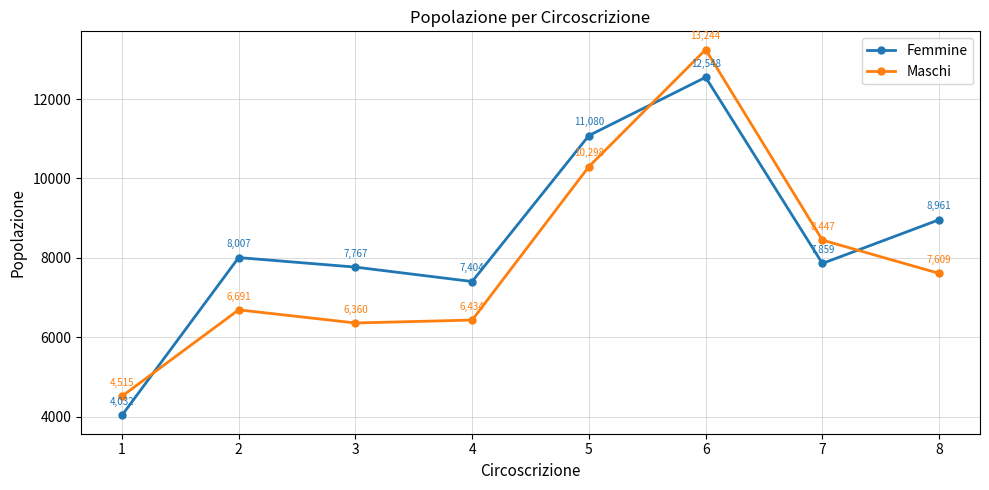

How many data points in Maschi are less than 7609?

4